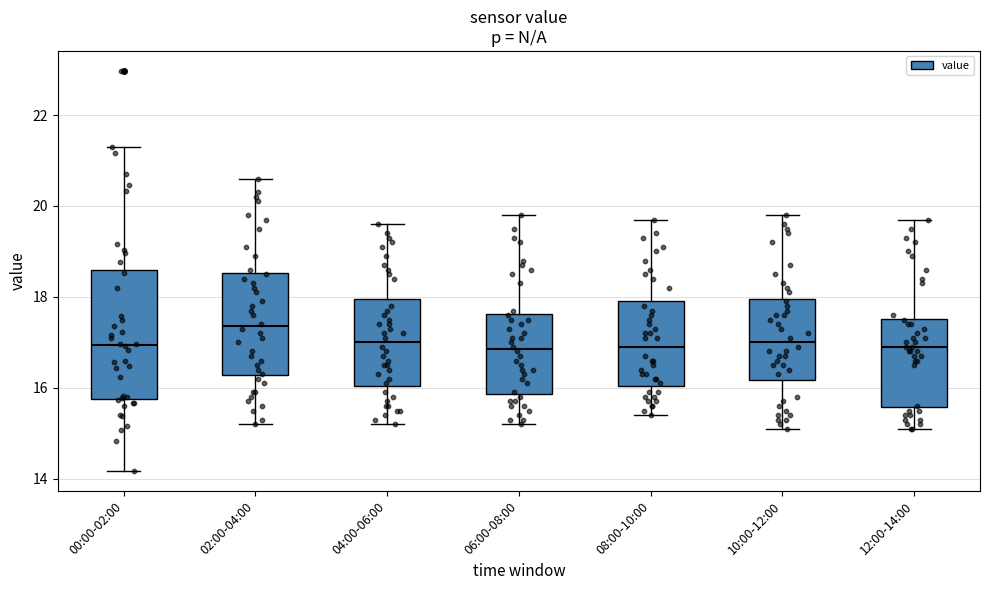

Reading left to right, transcribe this box plot: for each box, give where its median line is, the range the box spans, and where its two whiskers end, as read against the y-axis. The values are not printed on the chart, so give them approximately, as read against the axis.

00:00-02:00: median 17.0, box 15.8 to 18.6, whiskers 14.2 to 21.4
02:00-04:00: median 17.4, box 16.2 to 18.6, whiskers 15.2 to 20.6
04:00-06:00: median 17.0, box 16.0 to 18.0, whiskers 15.2 to 19.6
06:00-08:00: median 16.8, box 15.8 to 17.6, whiskers 15.2 to 19.8
08:00-10:00: median 17.0, box 16.0 to 18.0, whiskers 15.4 to 19.8
10:00-12:00: median 17.0, box 16.2 to 18.0, whiskers 15.2 to 19.8
12:00-14:00: median 17.0, box 15.6 to 17.6, whiskers 15.2 to 19.8